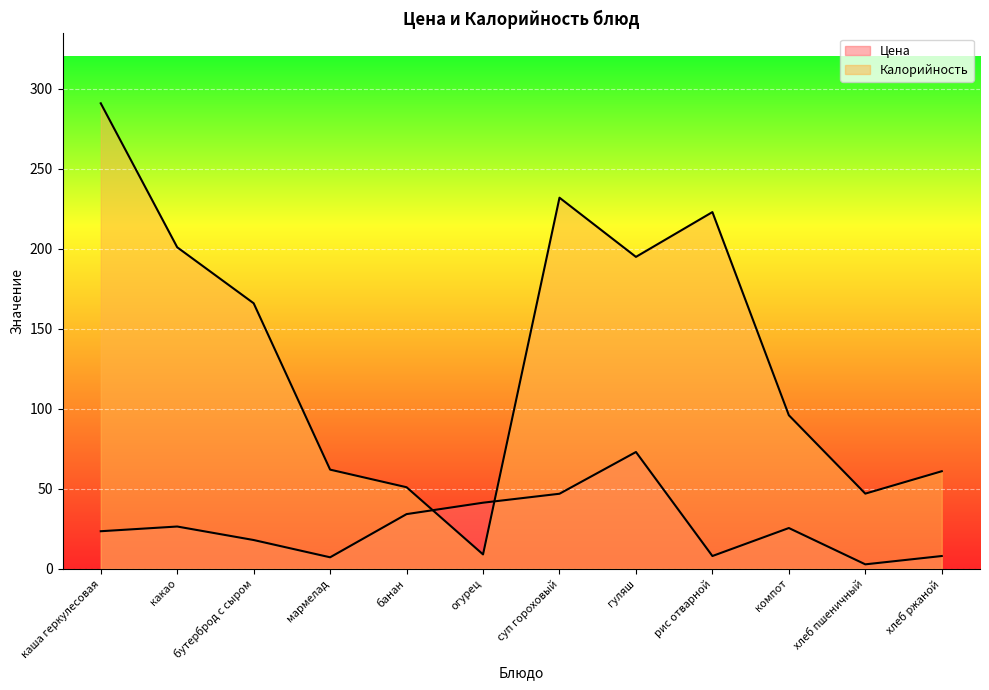

What is the label of the 5th point from the right?

гуляш